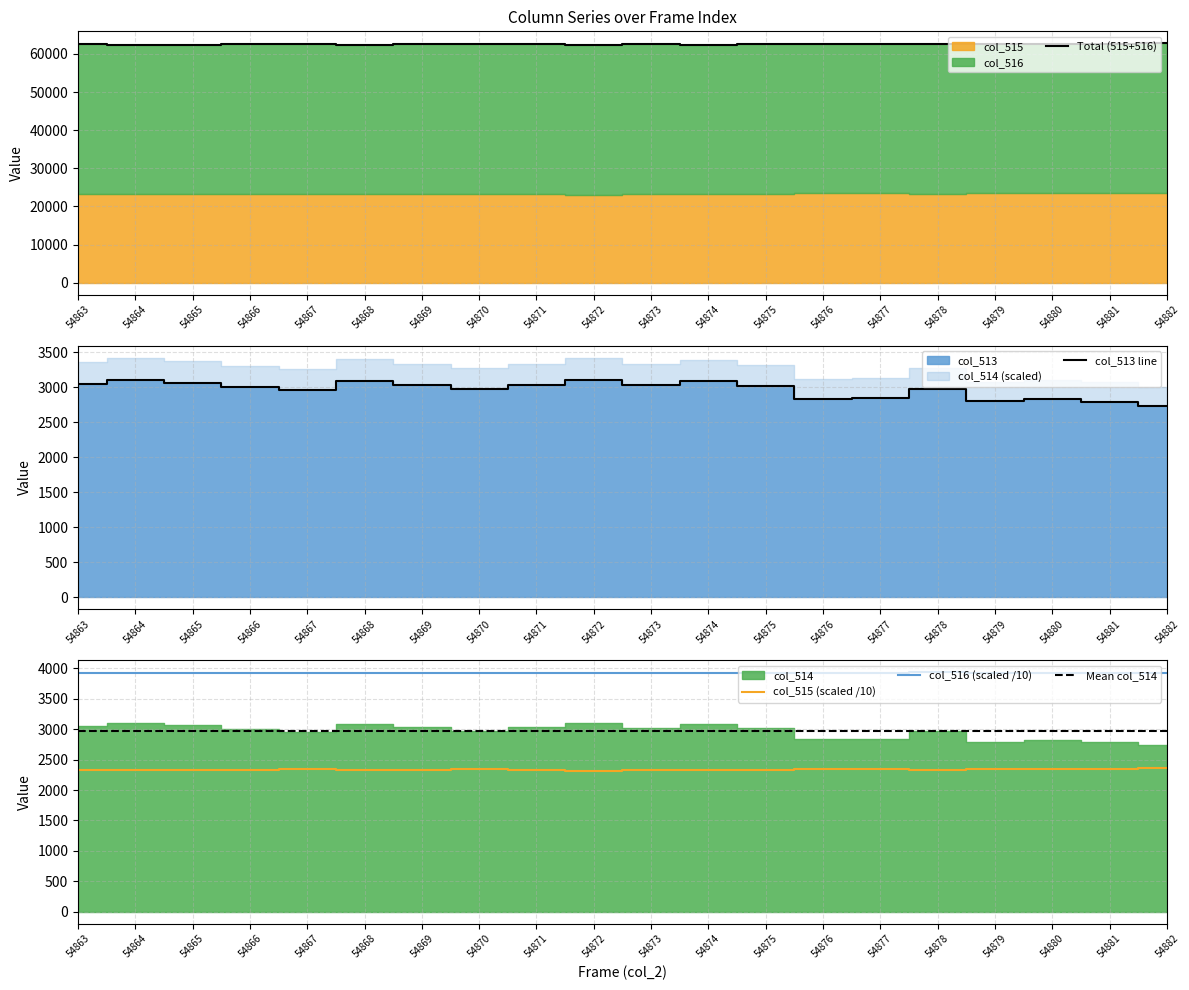

At which category does col_516 reach its first local peak?

54865